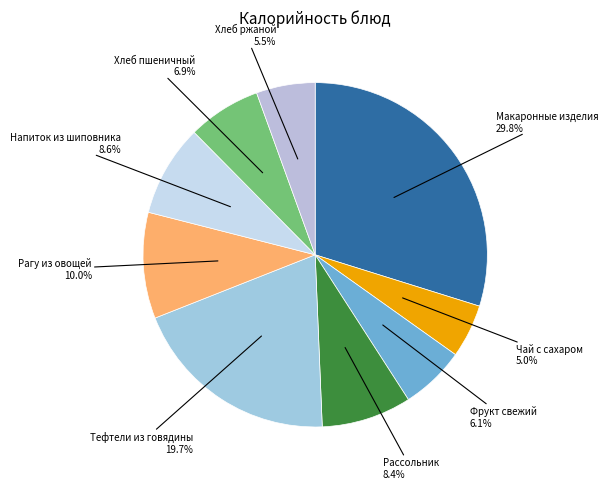

Which category has the biggest portion of the pie?

Макаронные изделия